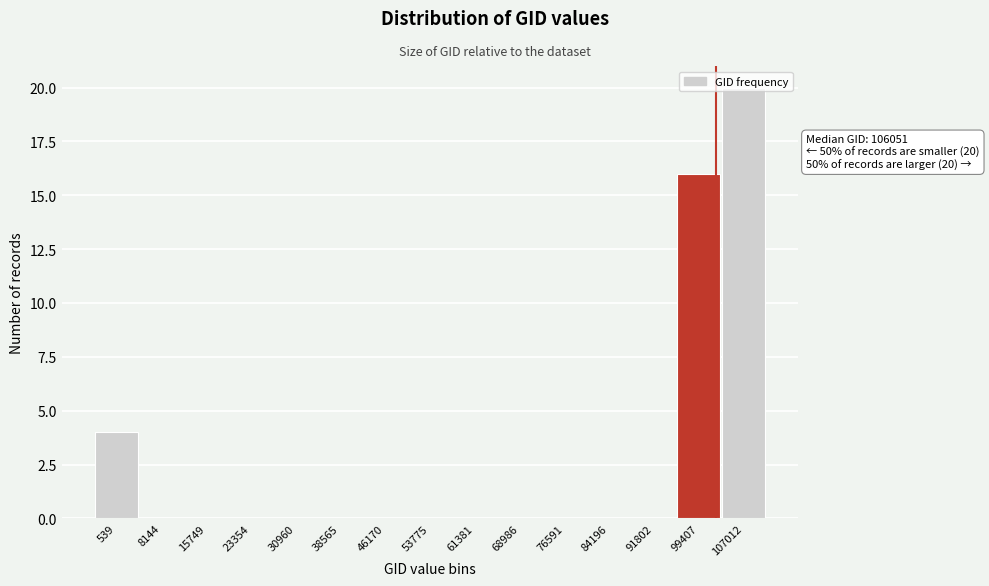

The value at 99407 is 11. True or false?

False